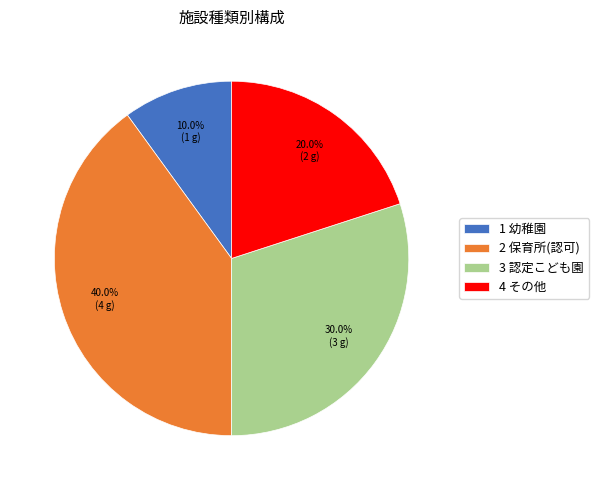

How many segments does this pie chart have?

4